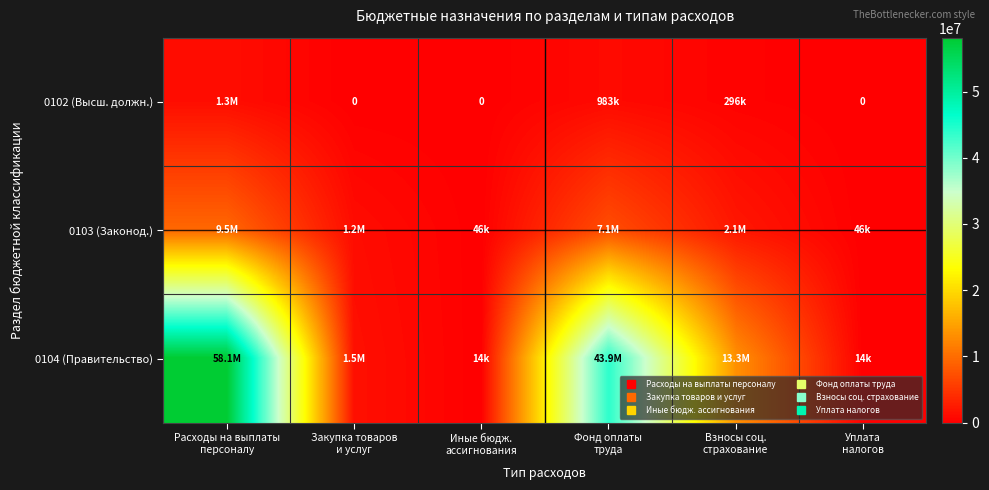

What is the difference between the second highest and second lowest values in the 0104 (Правительство) series?

43891000.0